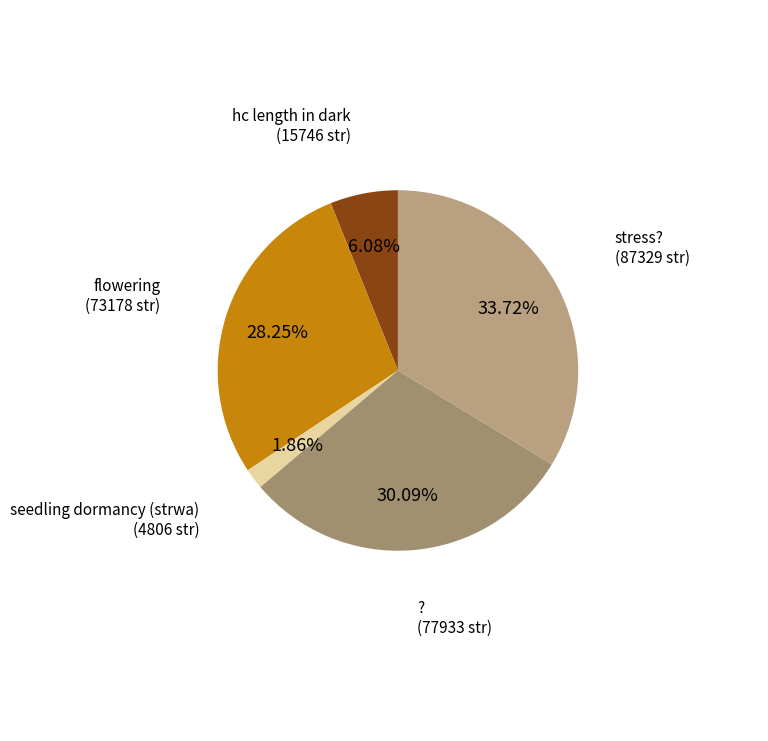

Which category has the smallest portion of the pie?

seedling dormancy (strwa)